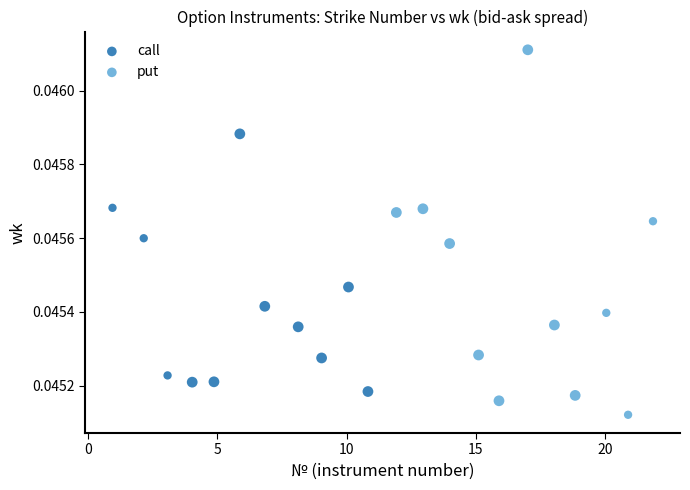

Which series has the largest Y range (max minus min)?

put